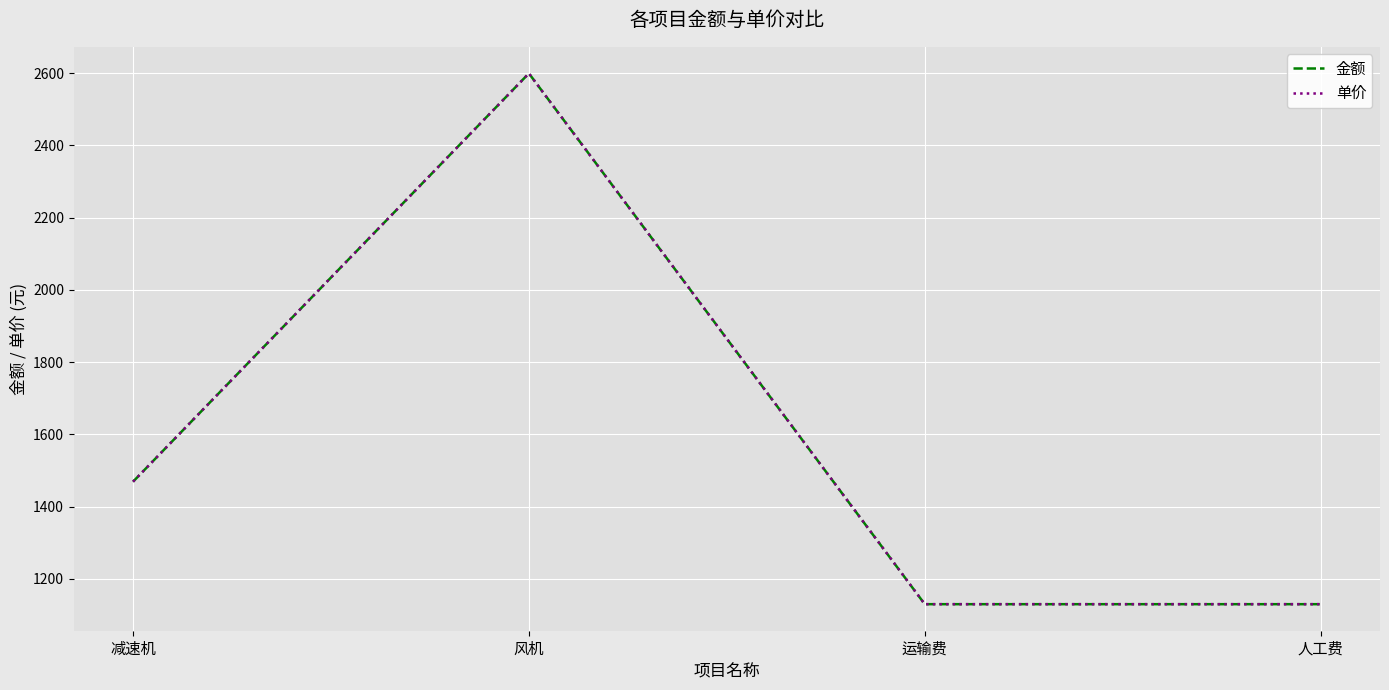

True or false: 单价 and 金额 cross at least once.

False